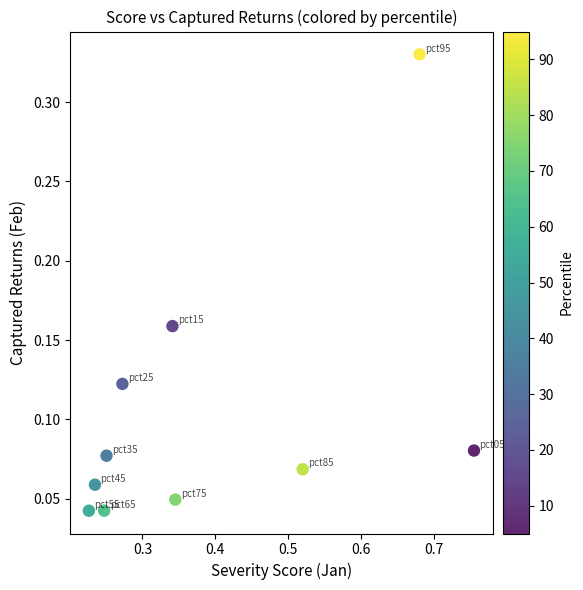

What is the average X value?

0.4